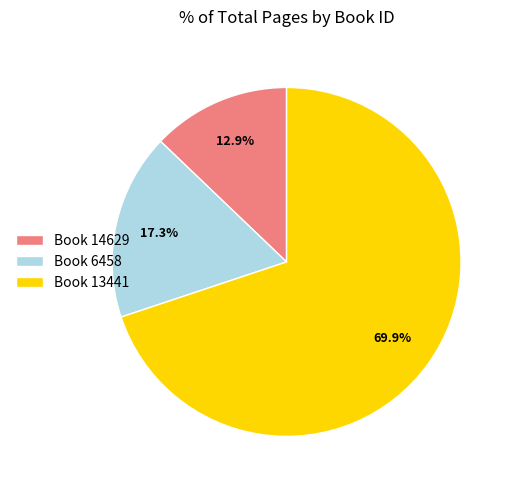

Between Book 14629 and Book 6458, which is larger?

Book 6458